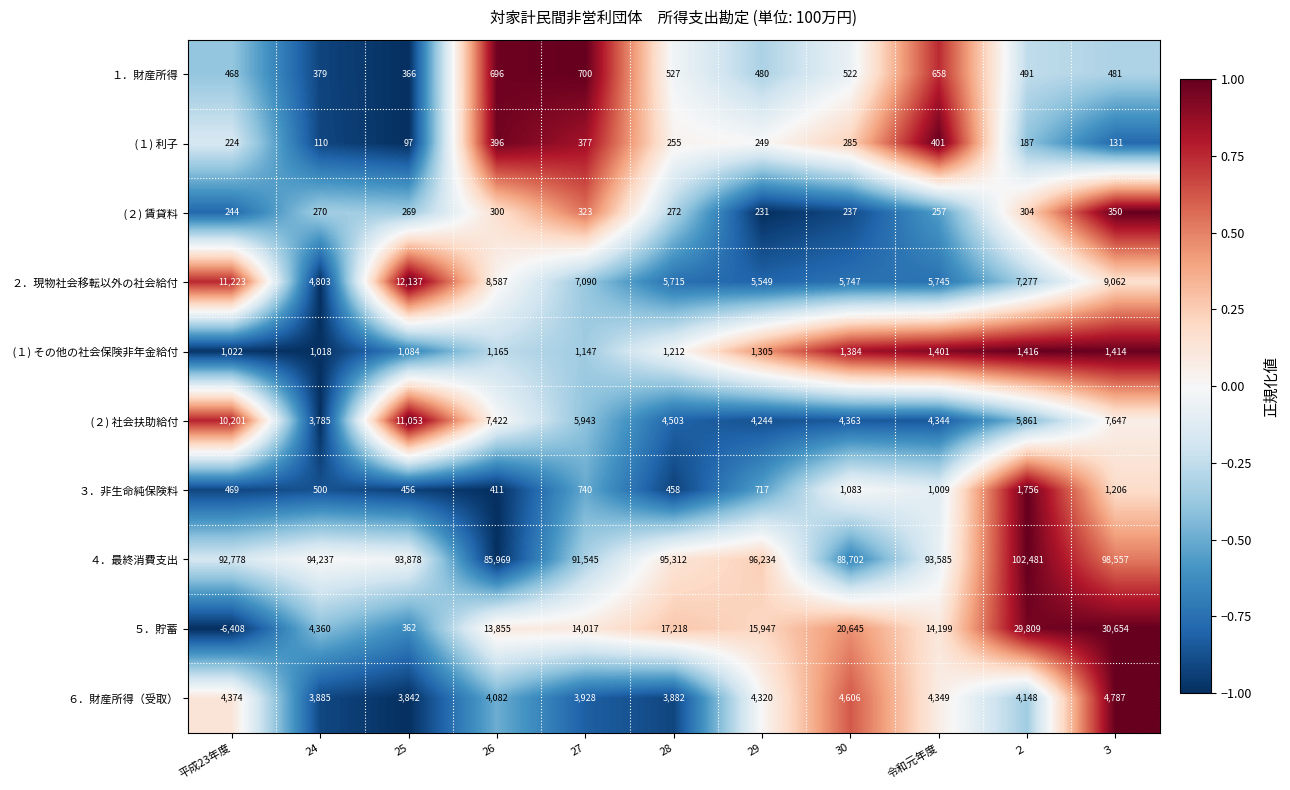

Which series has the widest spread of values?

５．貯蓄